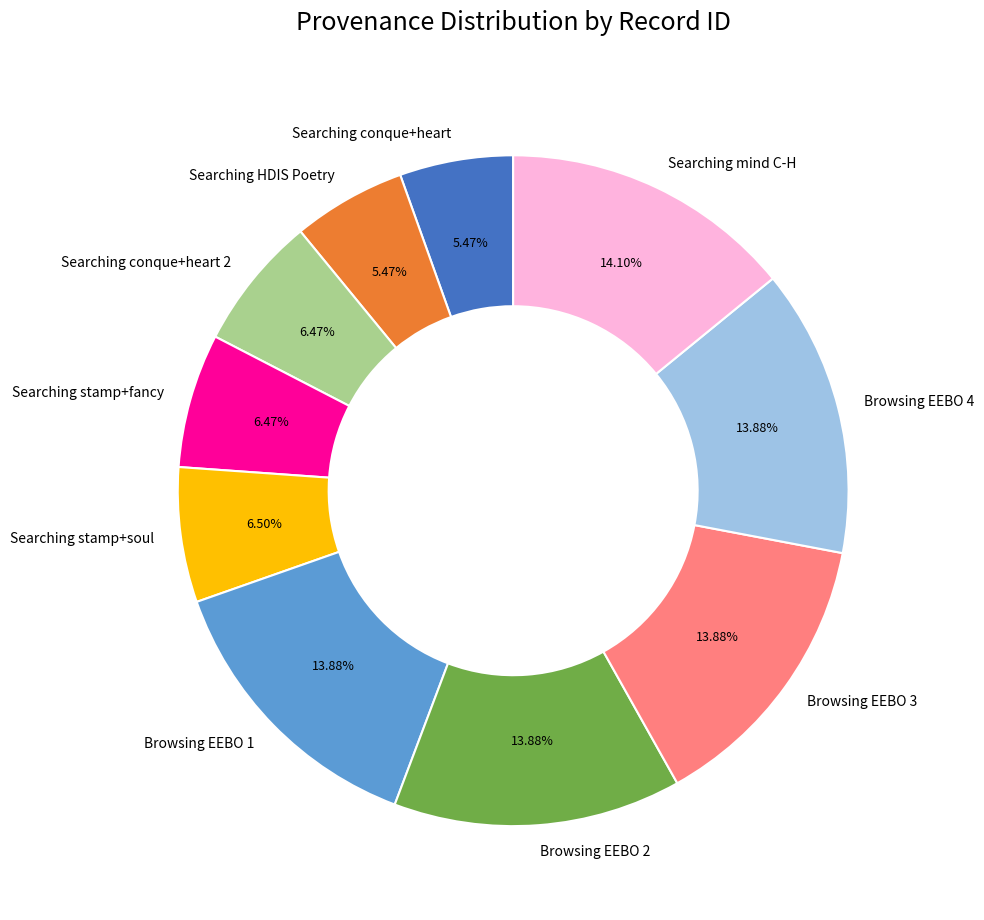

Does Searching HDIS Poetry represent more than half of the total?

No